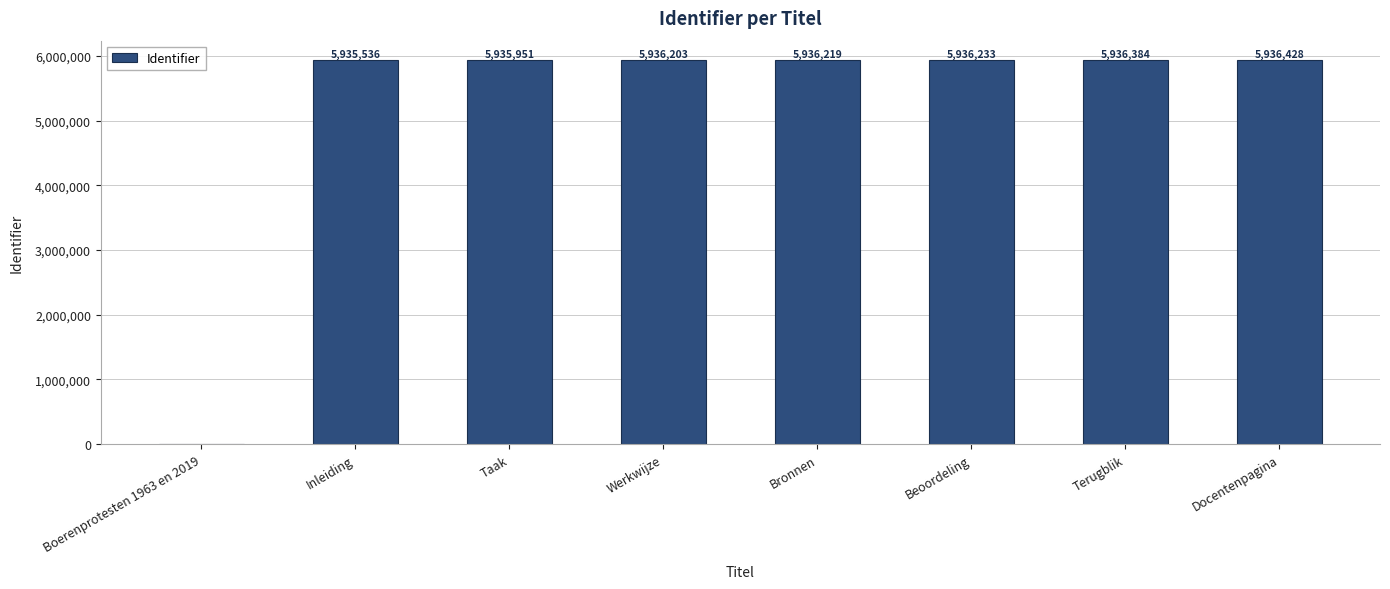

What is the maximum value shown in the chart?

5936428